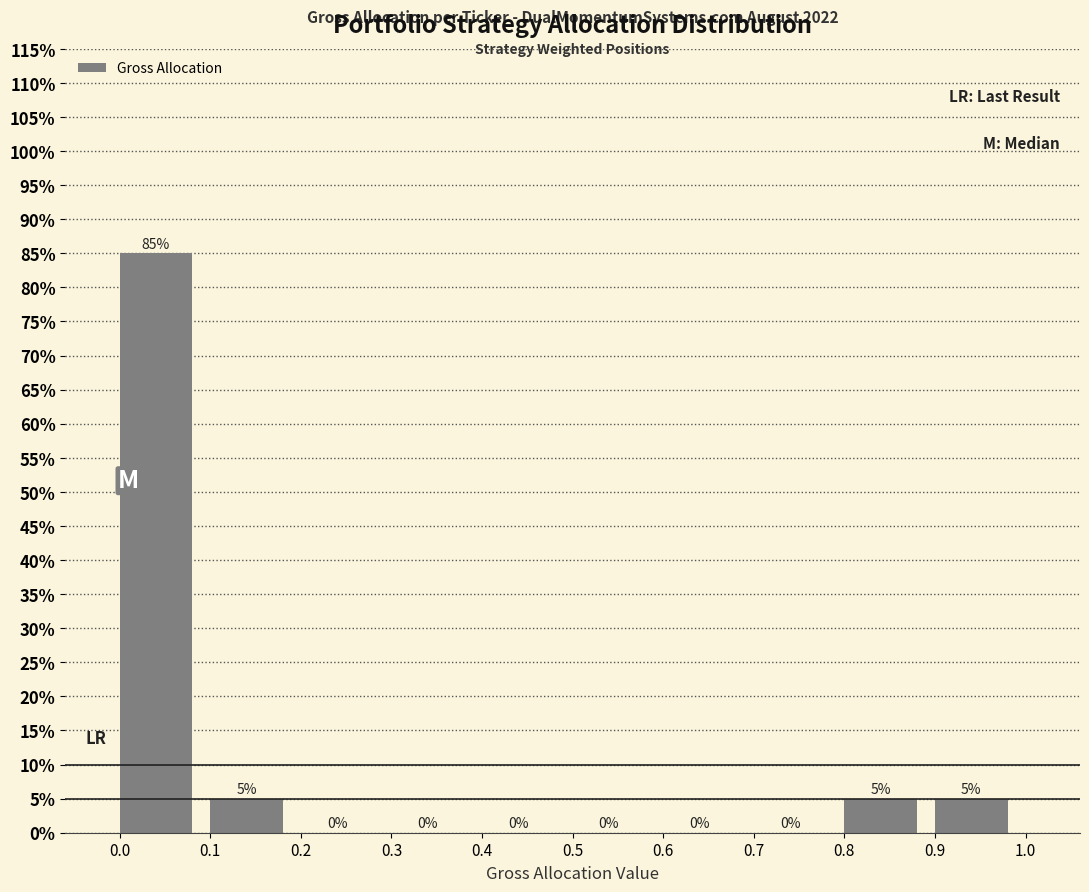

How tall is the bar that spans 0.1 to 0.2 on the x-axis?

5